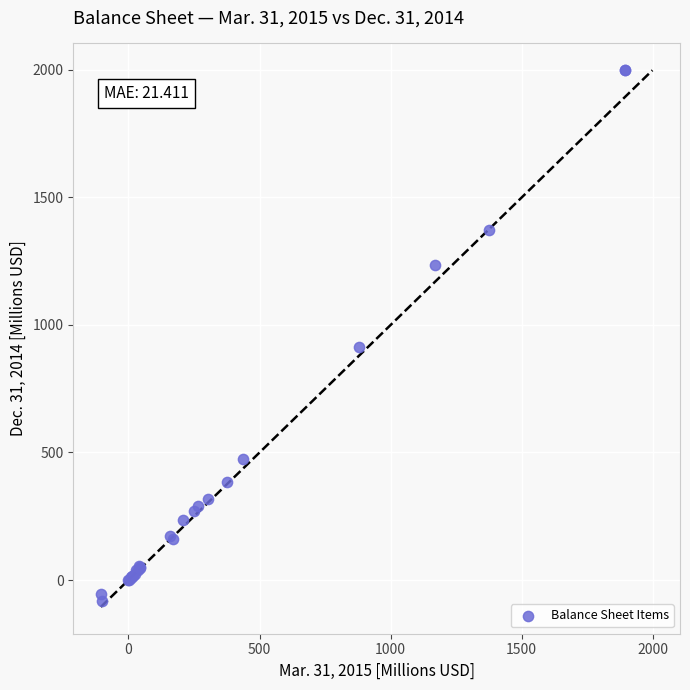

What Y value in the scatter plot is closest to 957?

914.7